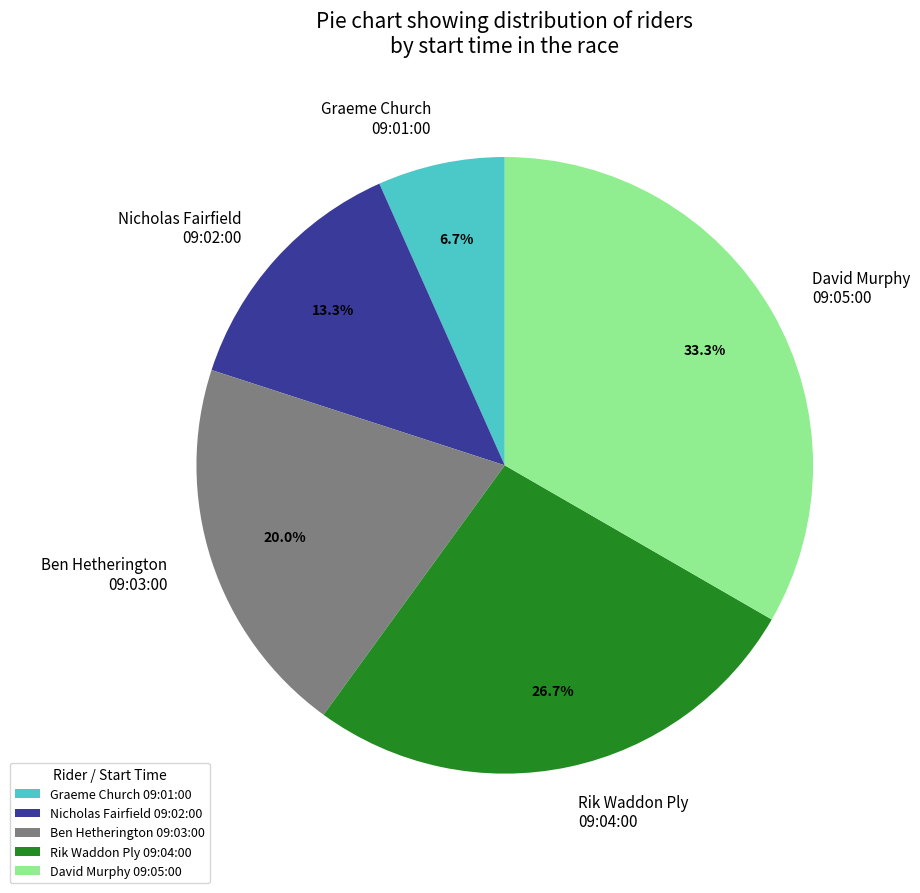

What is the ratio of the value at Rik Waddon Ply 09:04:00 to the value at David Murphy 09:05:00?

0.8